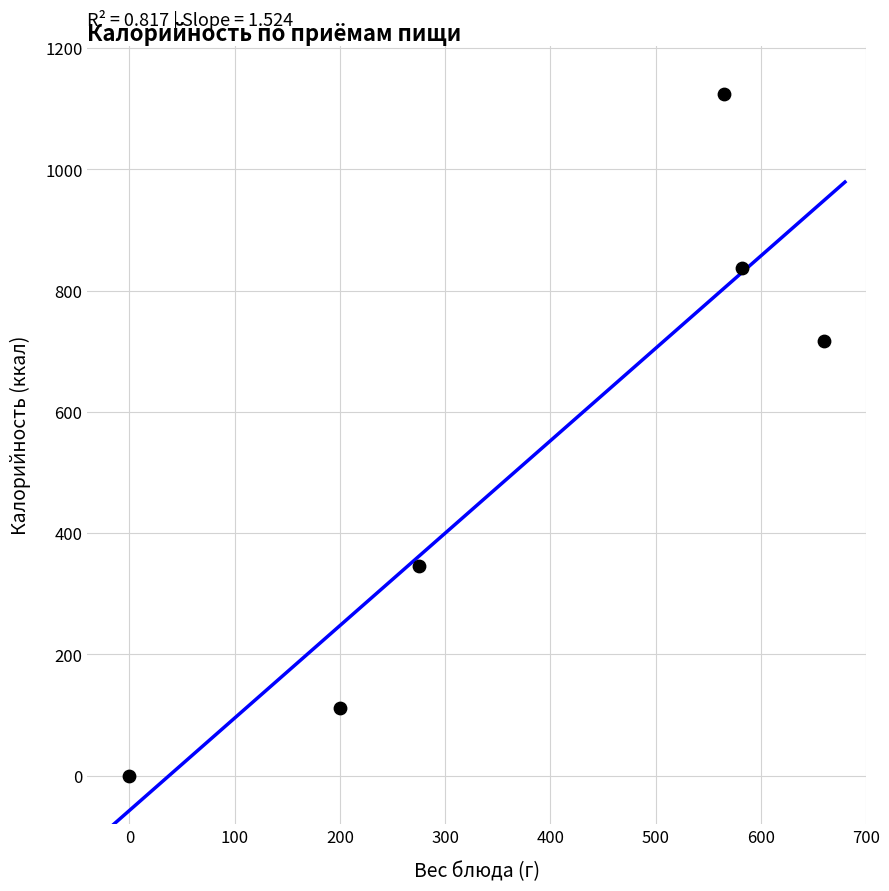

What is the range of X values (max minus min)?

660.0